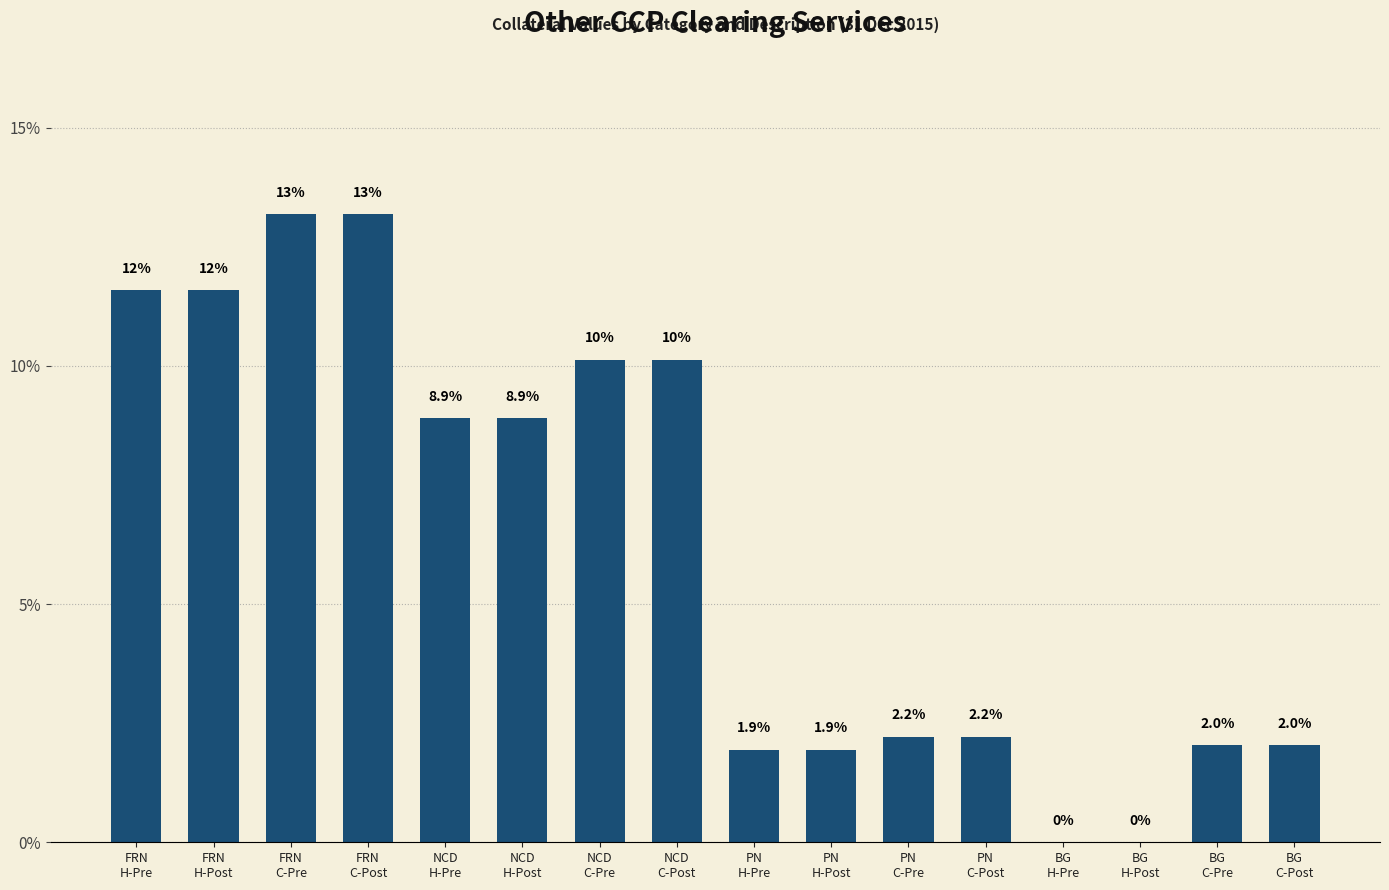

How many categories are shown in the chart?

16